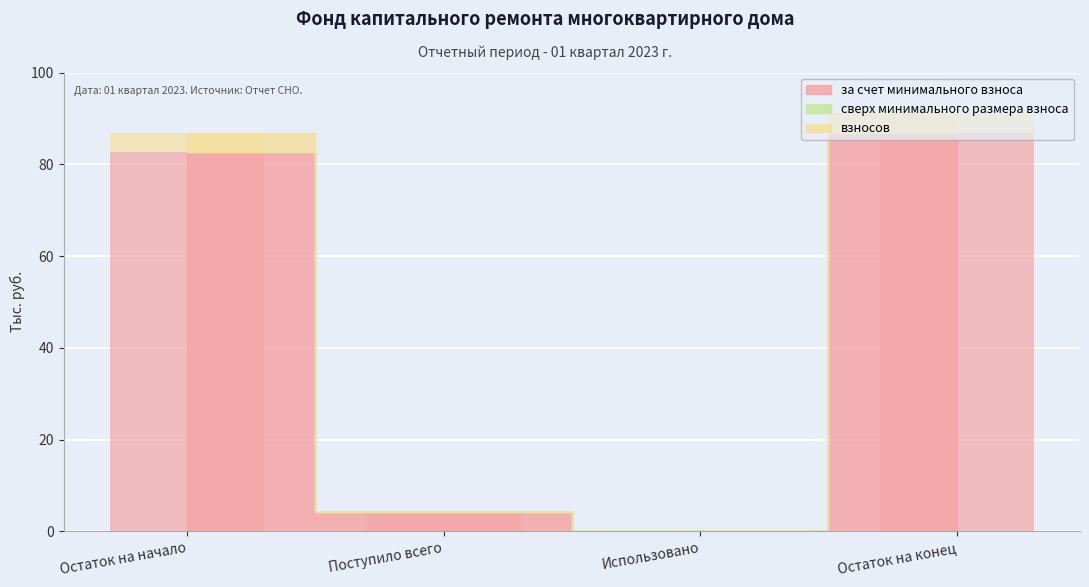

What is the spread (max minus min) of values at Остаток на начало?

78.4